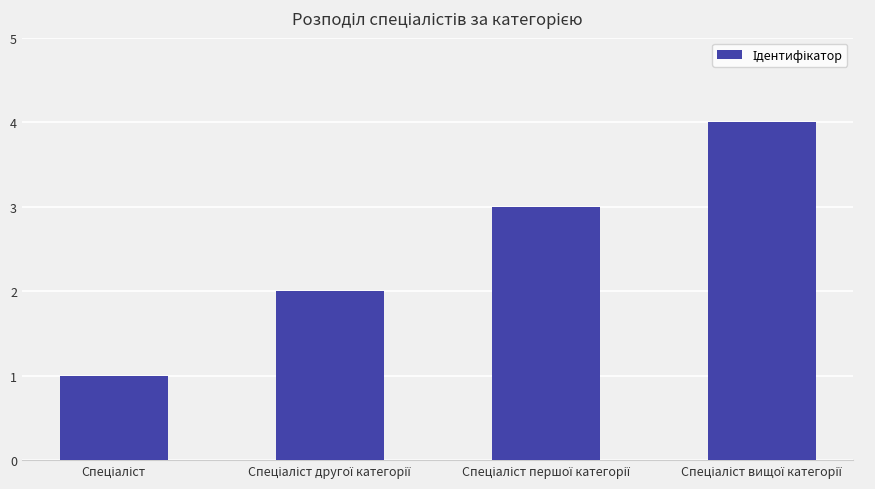

What is the difference between the maximum and minimum values?

3